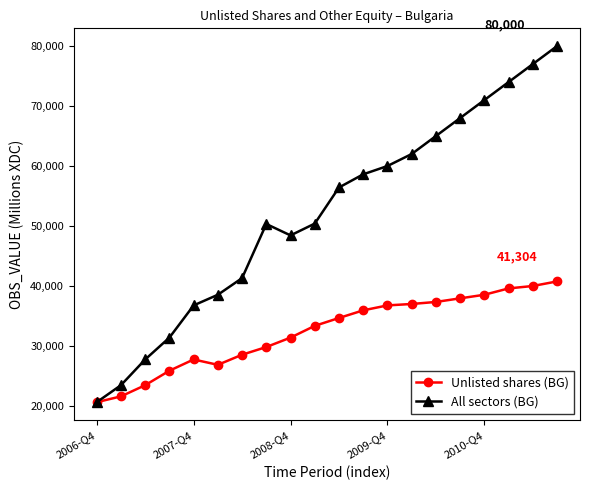

Which series has the largest total across all categories?

All sectors (BG)